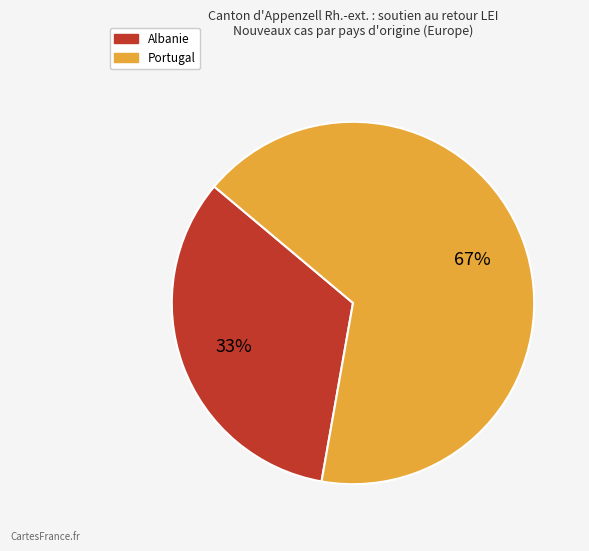

Approximately how many times larger is the value at Portugal compared to Albanie?

2.0